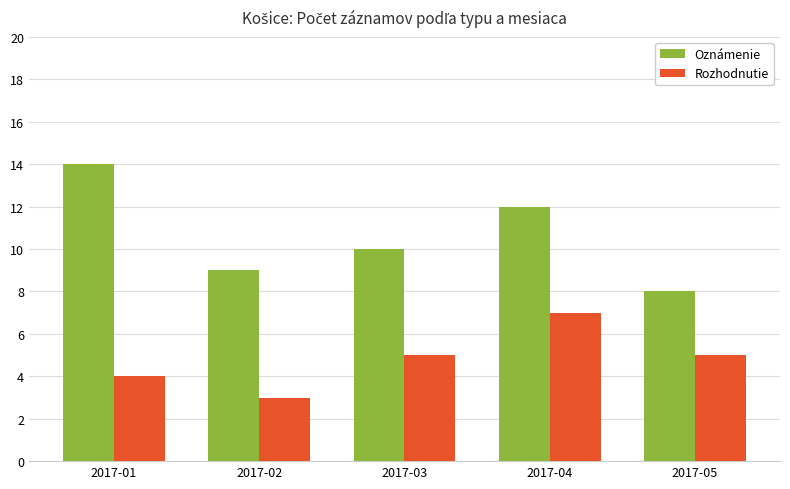

At 2017-05, list the series in order from smallest to largest.

Rozhodnutie, Oznámenie